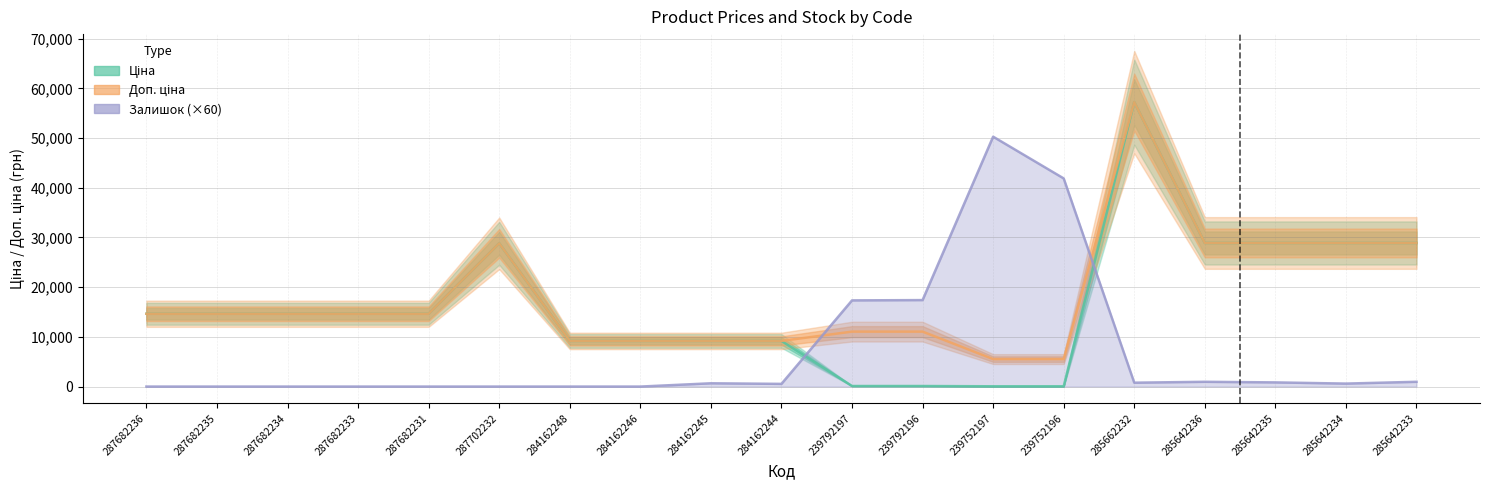

The Залишок (×60) series shows 960.0 at 285642236. True or false?

True